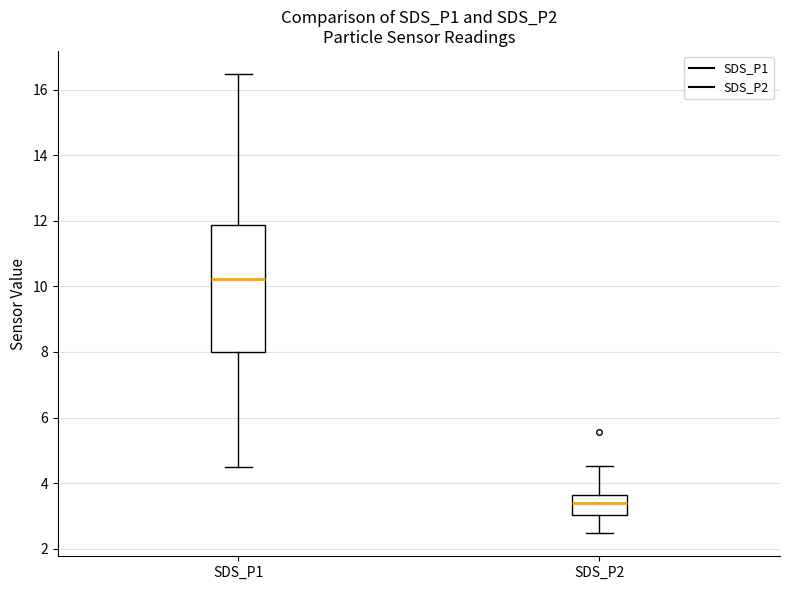

Which box is the tallest, from its lower edge to its upper edge?

SDS_P1